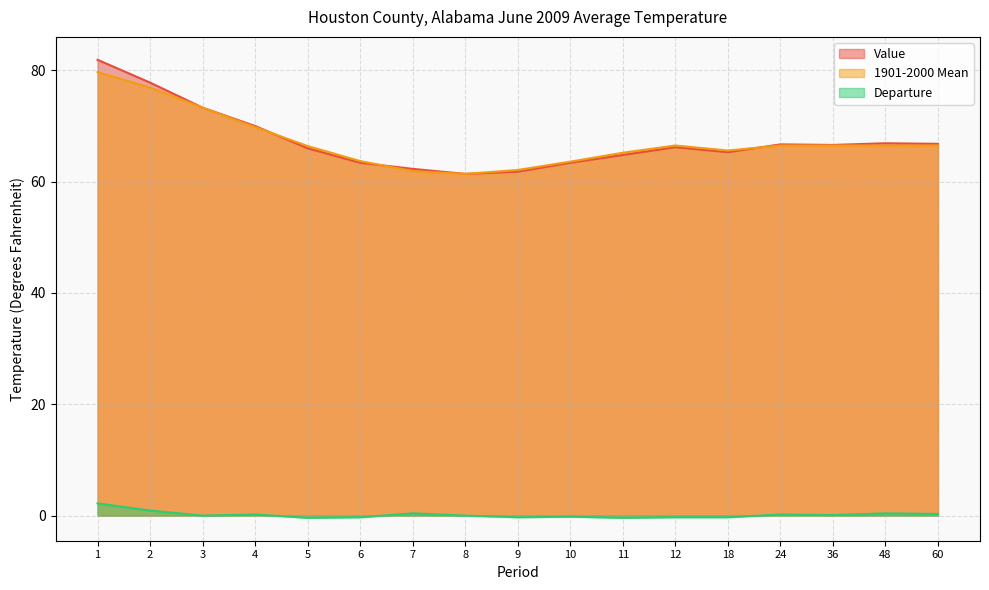

How many lines are shown in the chart?

3